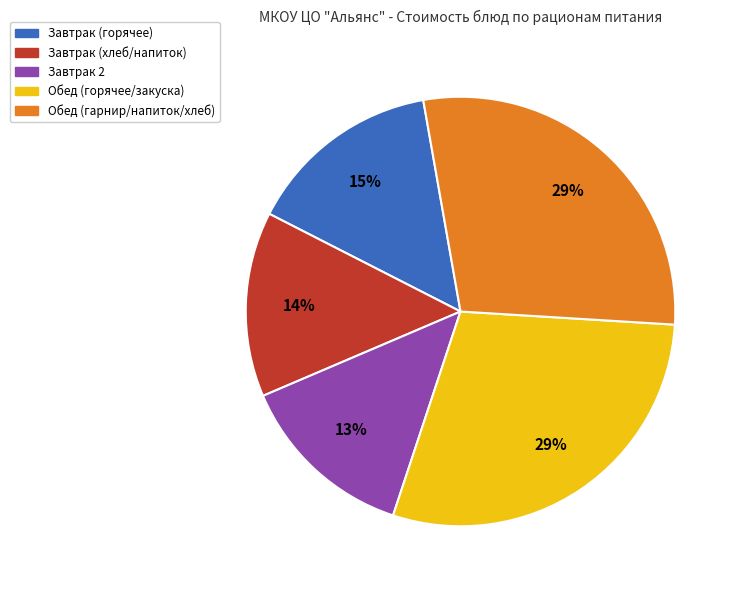

Count the number of slices in the pie.

5